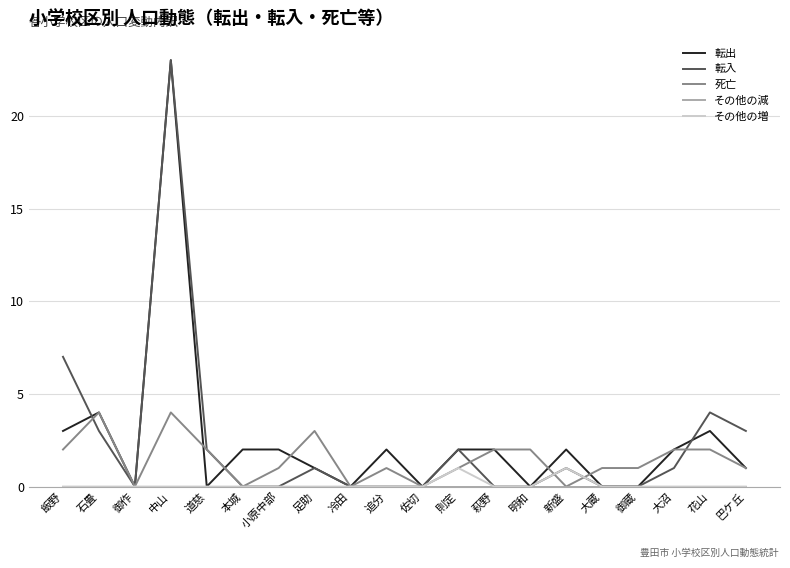

Is it true that その他の増 equals 0 at 萩野?

True